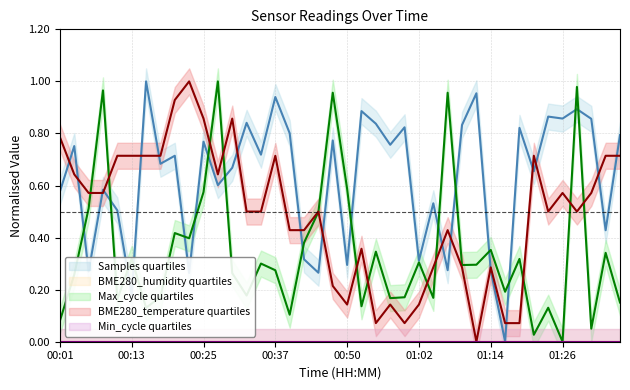

Where is the first local minimum for BME280_temperature?

00:28